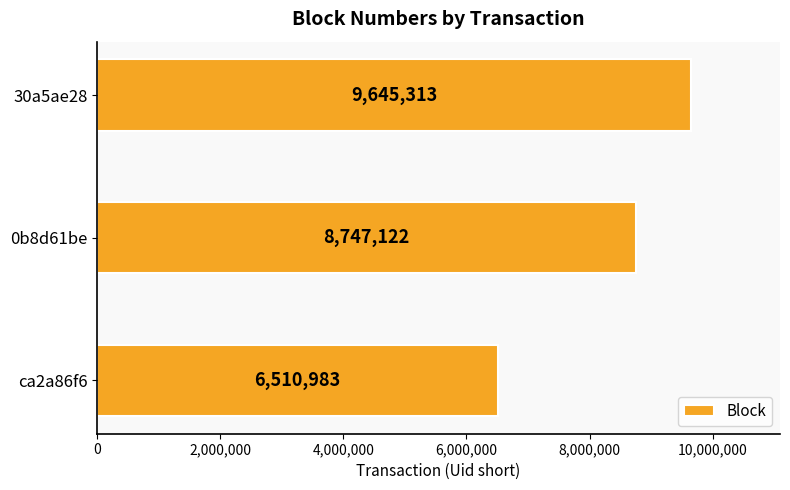

The chart shows a value of 8747122 at 0b8d61be. True or false?

True